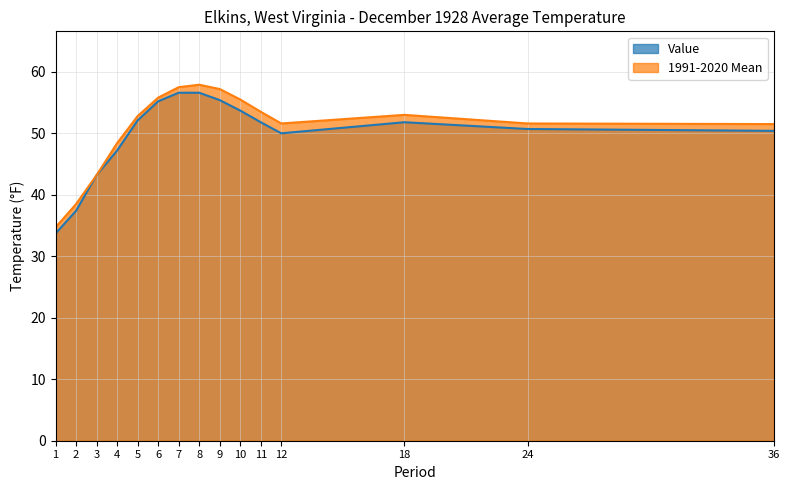

True or false: Value and 1991-2020 Mean intersect in this chart.

False